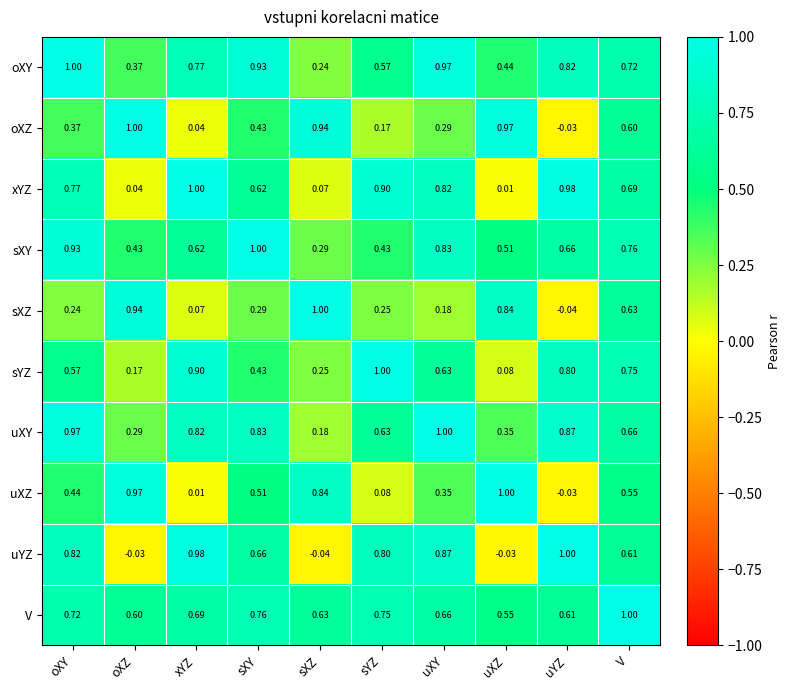

At which label is sXZ closest to 0?

uYZ